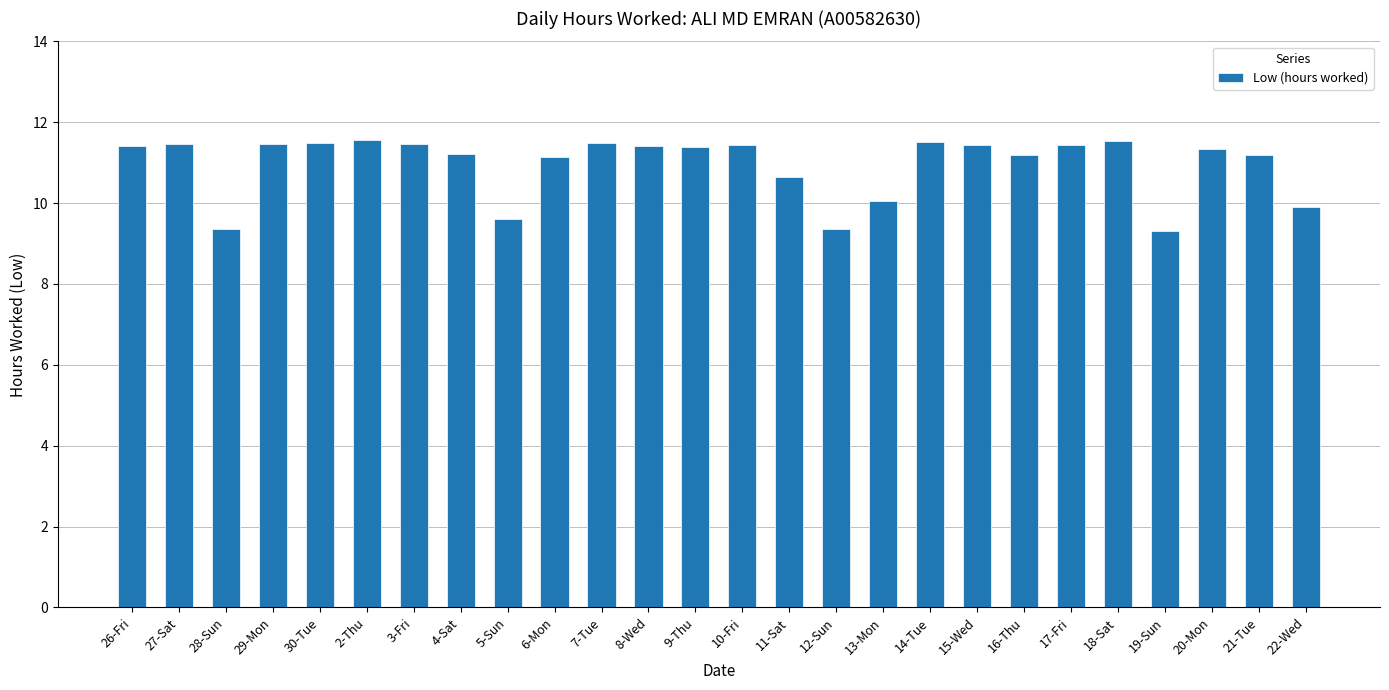

Where does the data first go above 11?

26-Fri